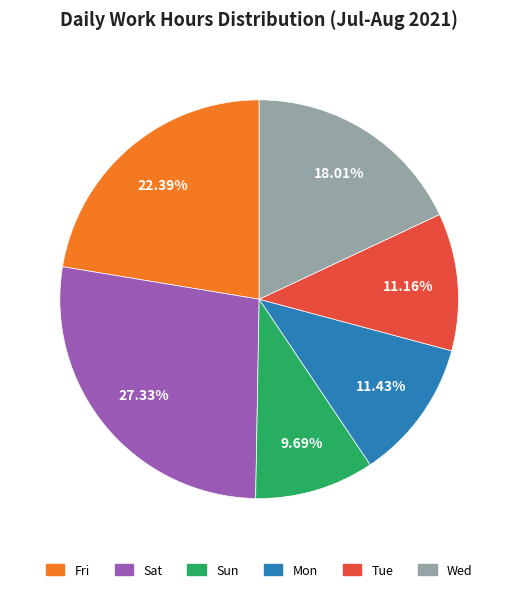

Is there a majority slice in this chart?

No